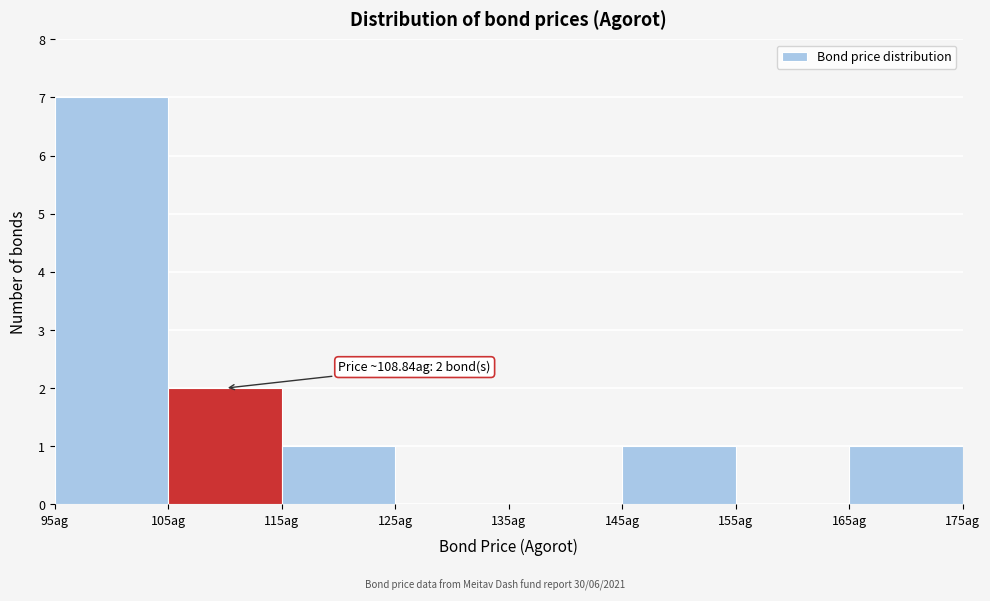

Which range on the x-axis has the tallest bar?

95 to 105